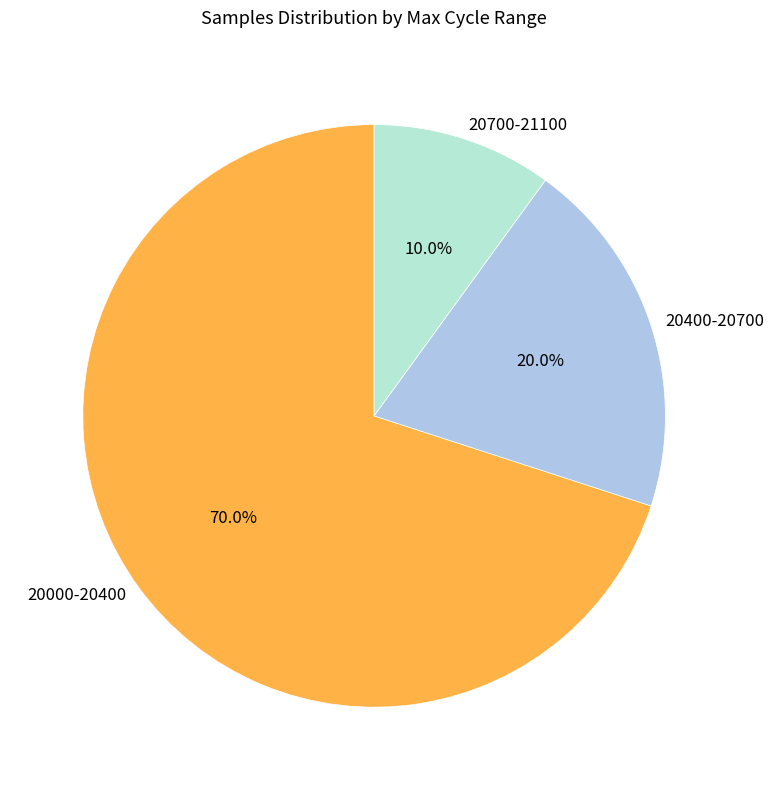

Which has a higher value, 20400-20700 or 20700-21100?

20400-20700